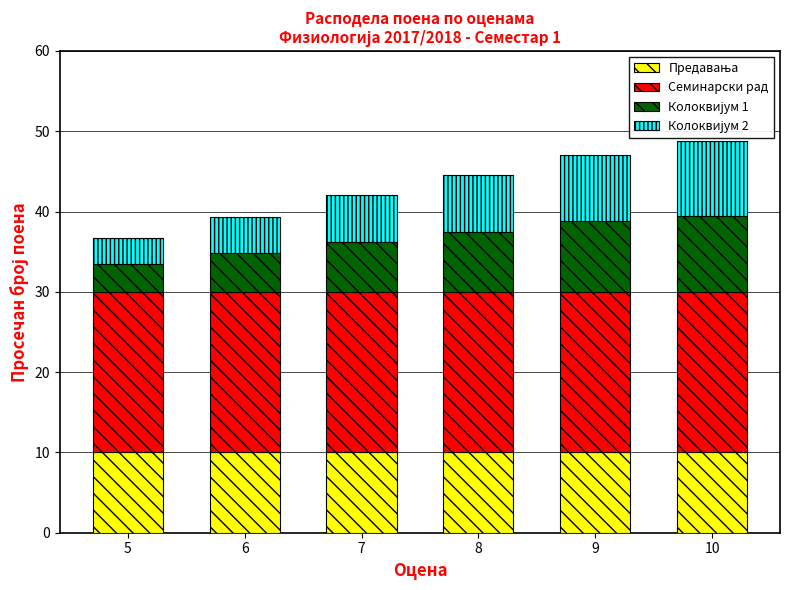

How many bars are there in total?

24